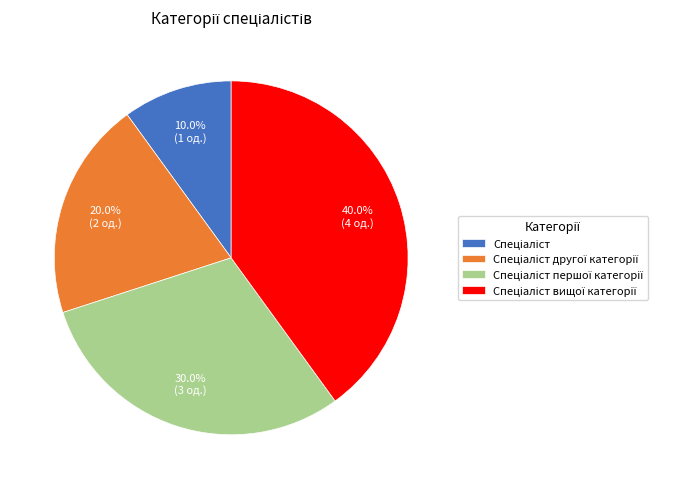

Is there any slice that represents more than half of the pie?

No